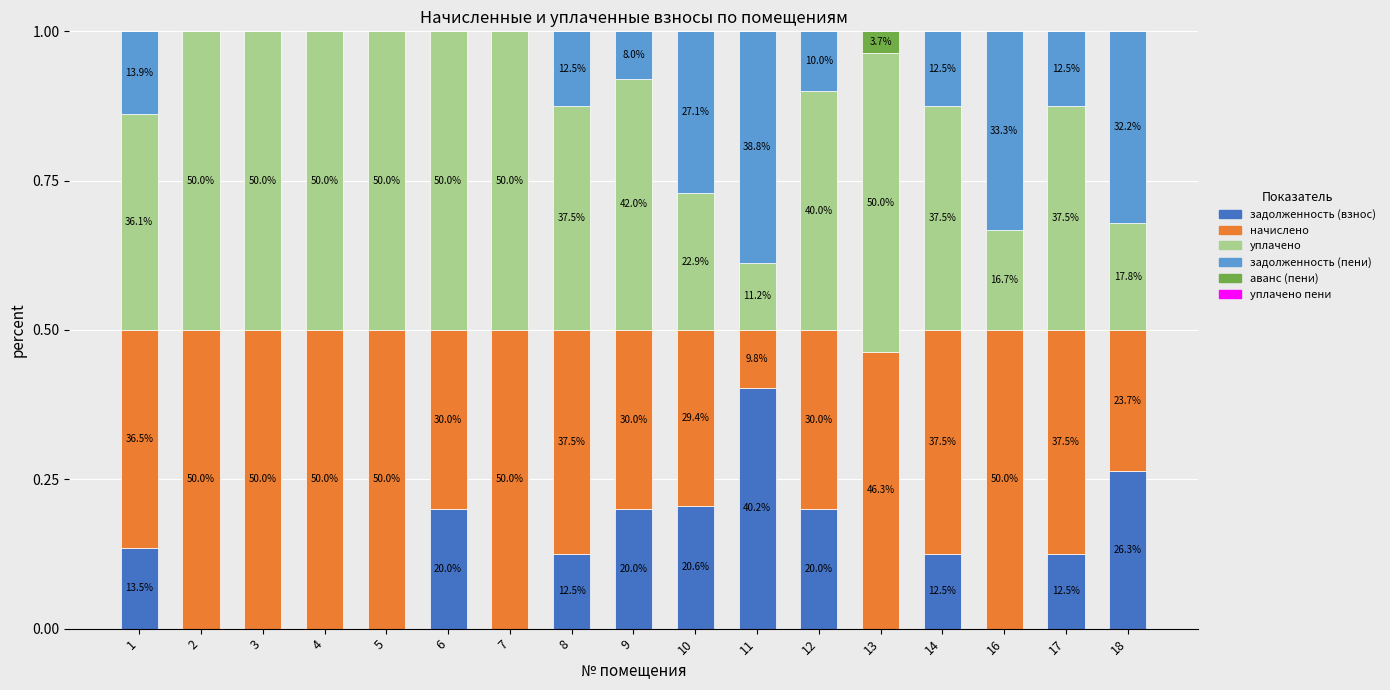

List the labels in order of уплачено пени value, smallest first.

1, 2, 3, 4, 5, 7, 8, 9, 10, 11, 12, 13, 14, 16, 17, 18, 6